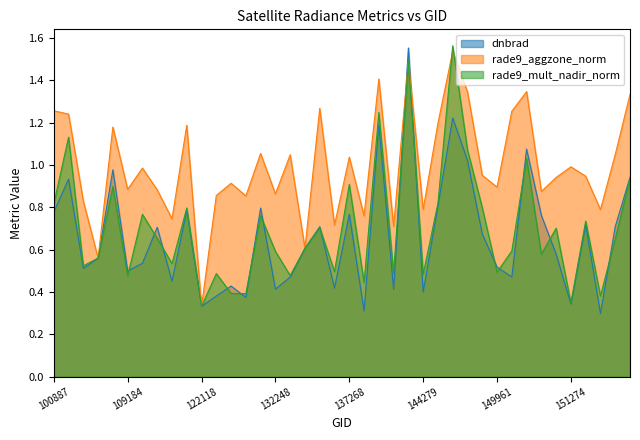

What is the total value across all series at 149210?

3.4